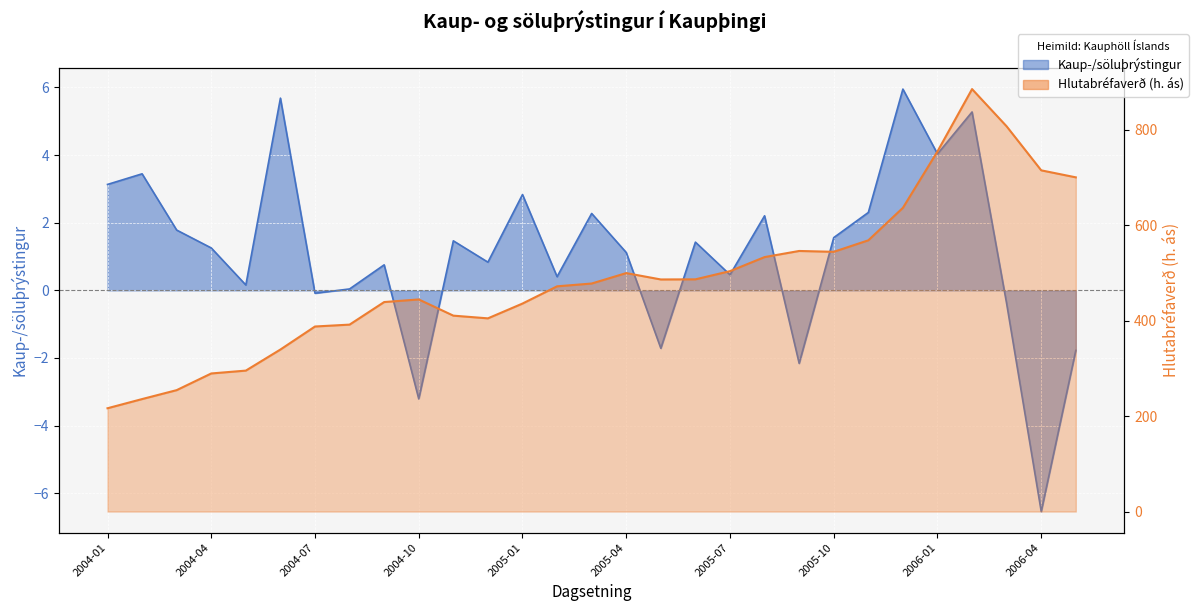

Reading left to right, extract all data points from this chart.

Kaup-/söluþrýstingur: 3.1	3.4	1.8	1.3	0.2	5.7	-0.1	0.0	0.8	-3.2	1.5	0.8	2.8	0.4	2.3	1.1	-1.7	1.4	0.5	2.2	-2.2	1.6	2.3	6.0	4.0	5.3	-0.4	-6.5	-1.8
Hlutabréfaverð (h. ás): 216.4	235.7	254.4	289.3	295.3	339.5	387.7	391.6	438.9	444.4	410.4	404.8	435.8	471.9	477.7	499.6	486.3	486.5	503.7	533.1	546.0	544.2	568.3	636.3	754.6	885.1	807.0	714.9	700.2